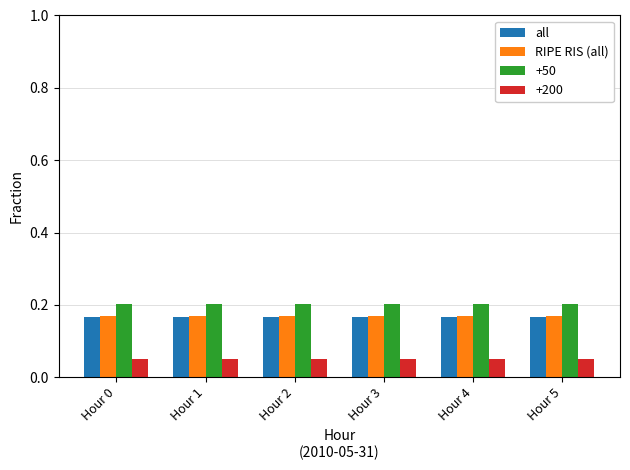

What is the sum of all all values?

1.0